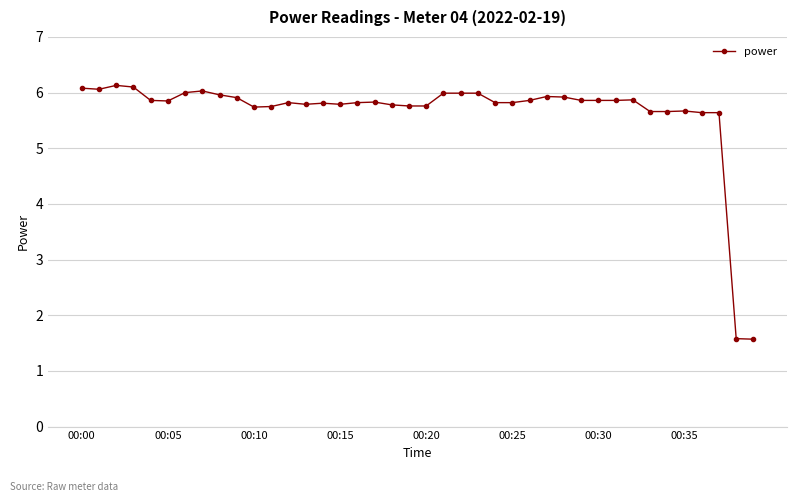

What is the maximum value shown in the chart?

6.1